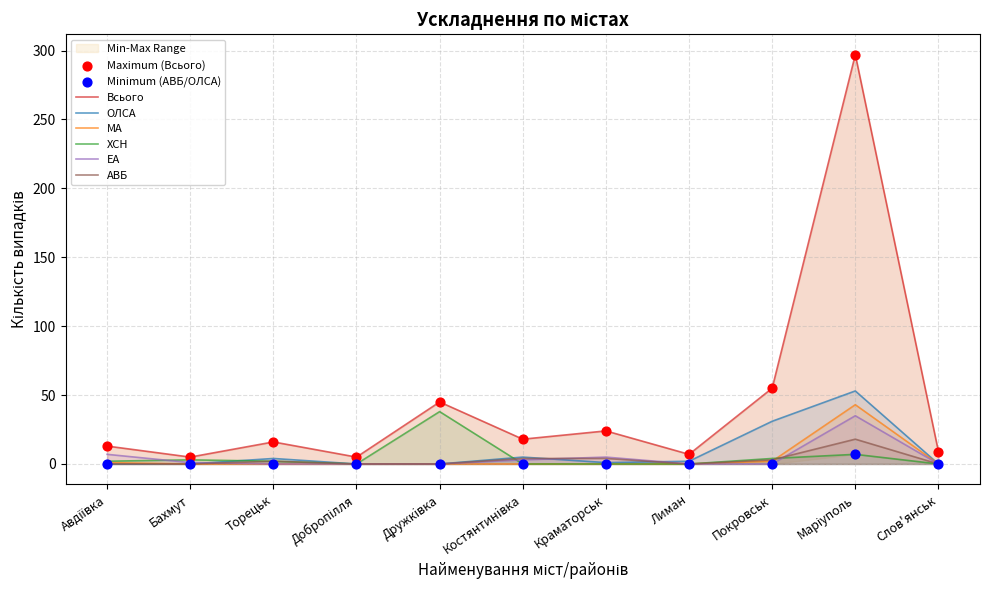

What are all the series names shown in the legend?

Всього, ОЛСА, МА, ХСН, ЕА, АВБ